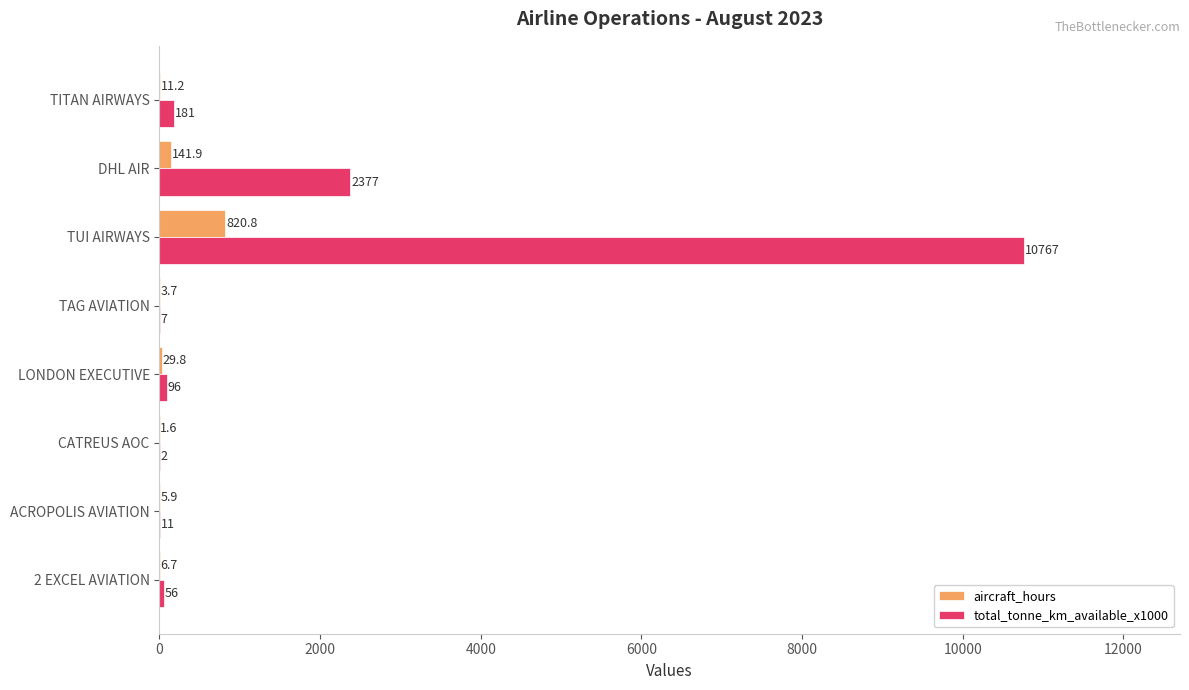

Which series has the largest total across all categories?

total_tonne_km_available_x1000